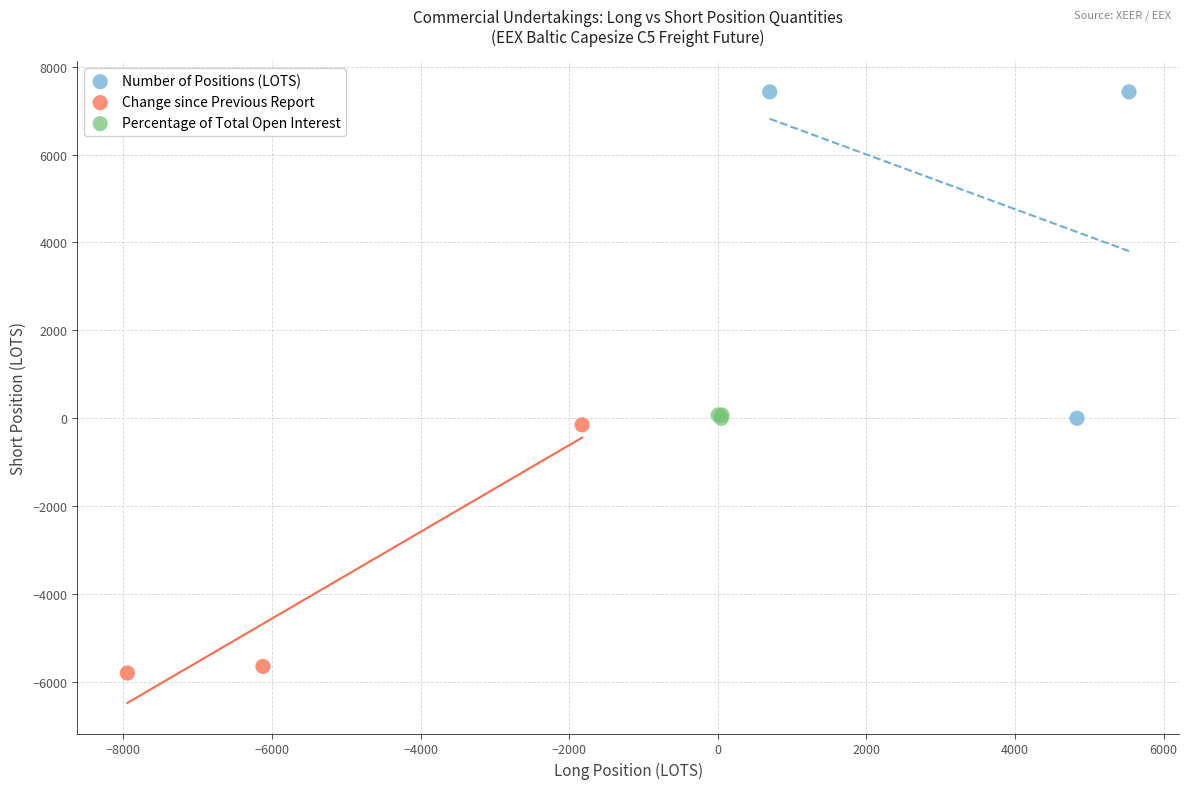

Which series contains the lowest Y value?

Change since Previous Report